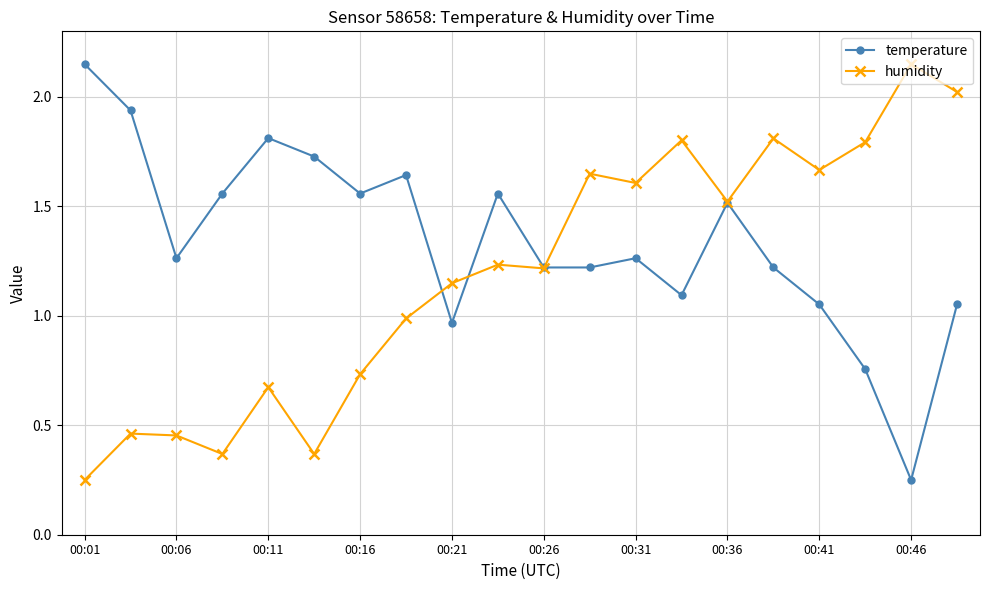

What is the difference between the maximum and second lowest values in the humidity series?

1.8